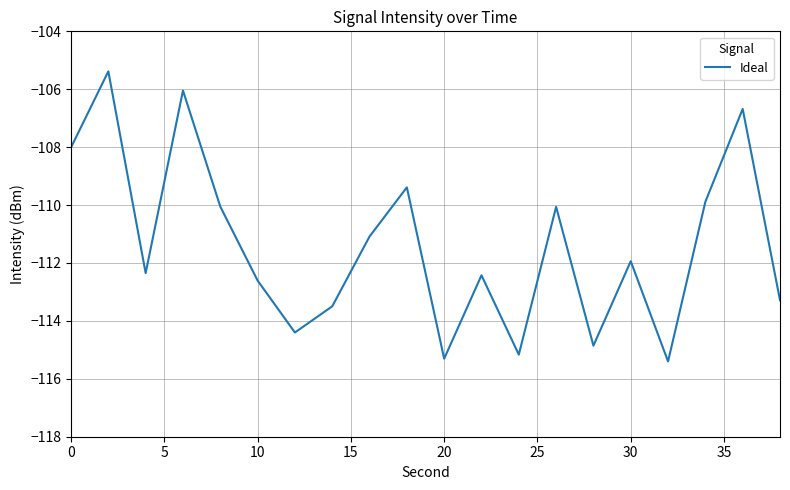

What is the difference between the maximum and minimum values?

10.0